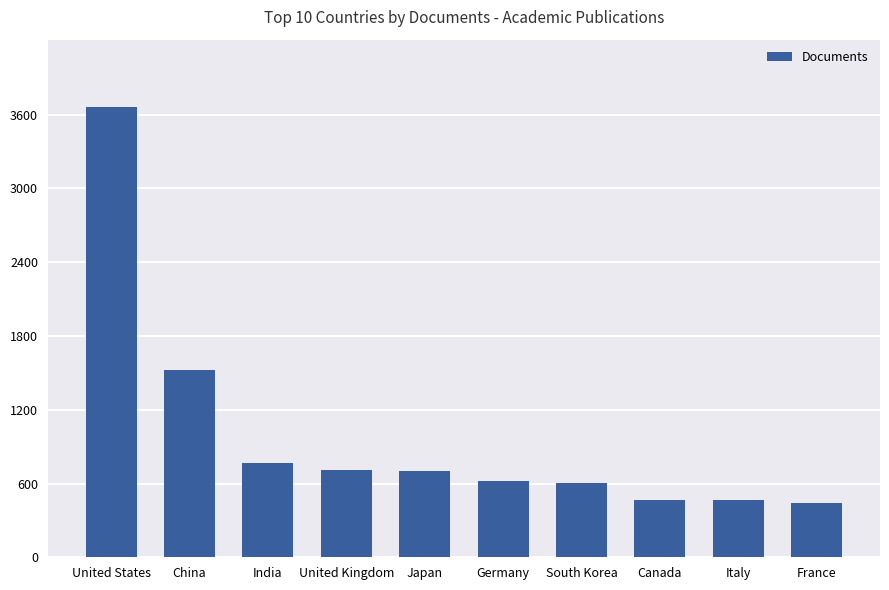

What is the greatest value displayed?

3661